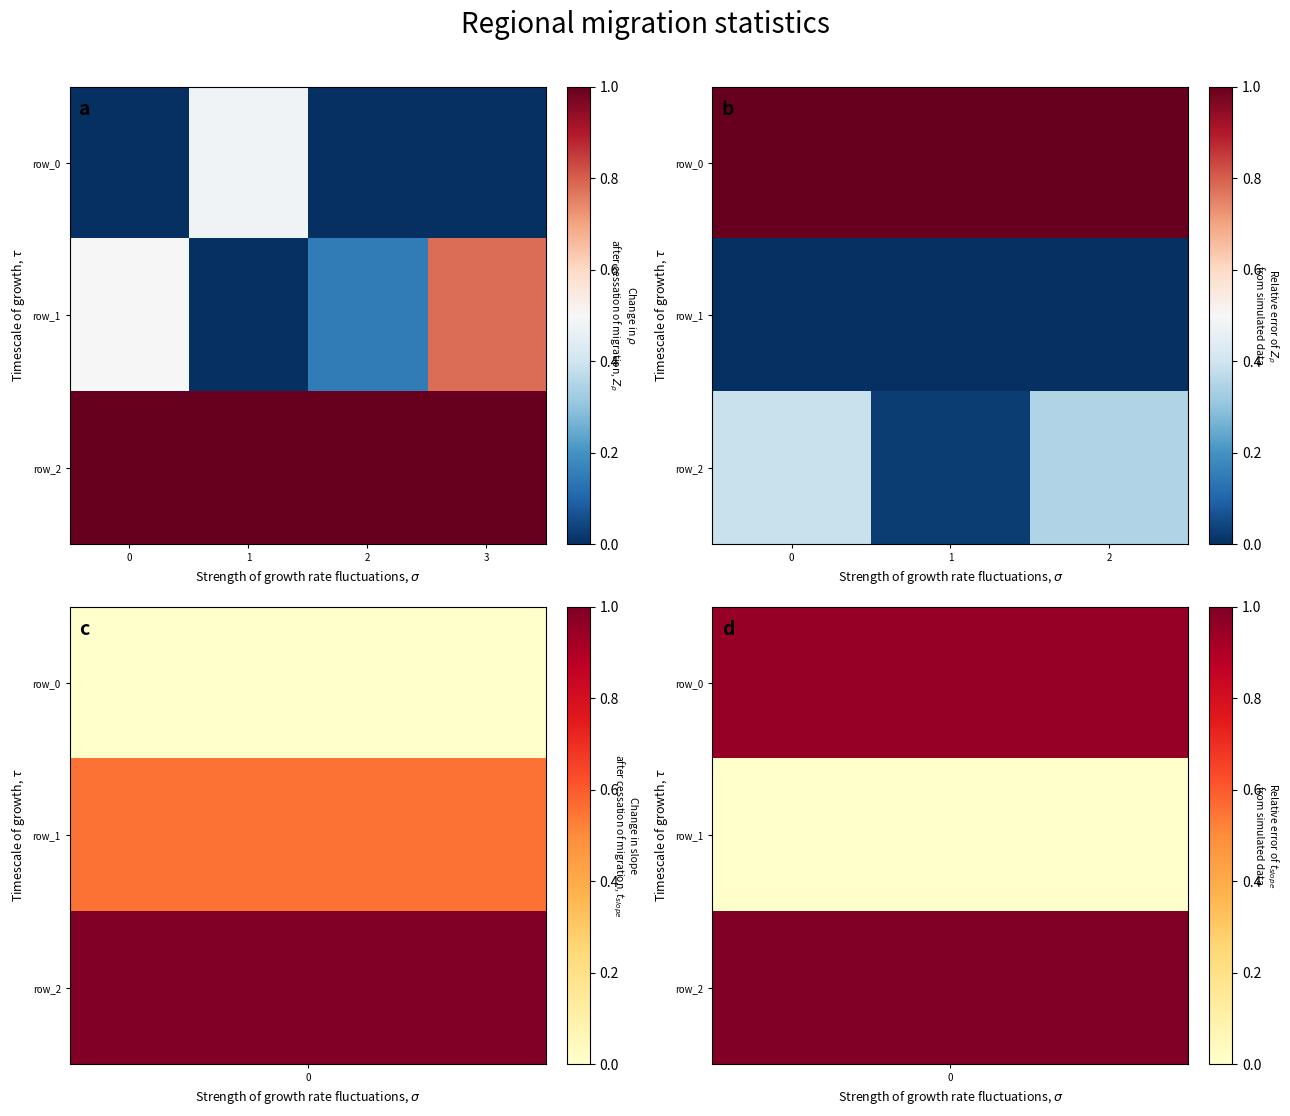

Is it true that row_0 equals 1.0 at 0?

True